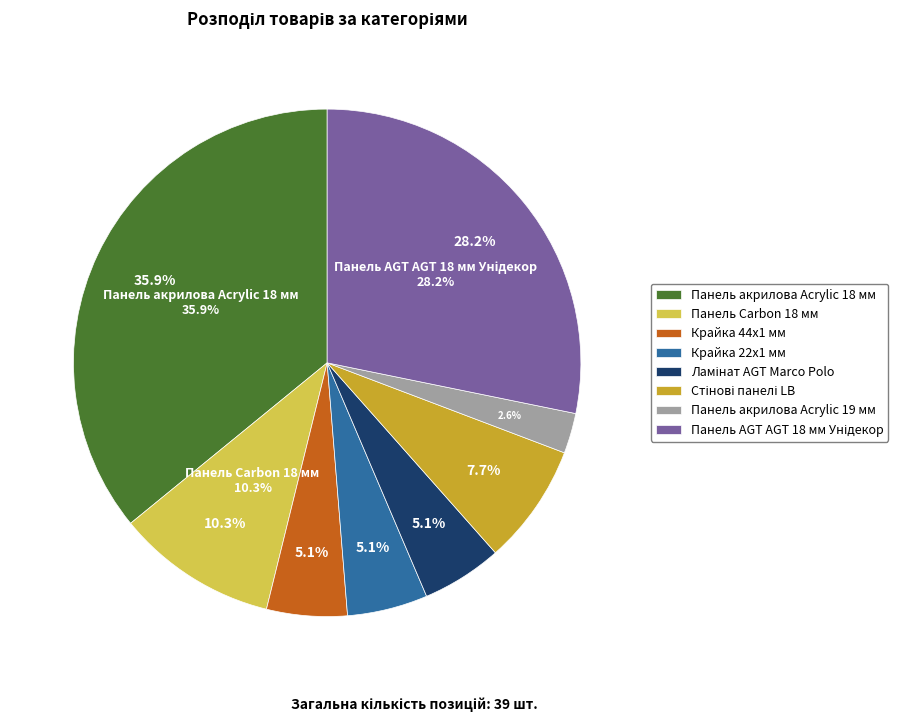

To the nearest percent, what portion does Крайка 44x1 мм represent?

5%